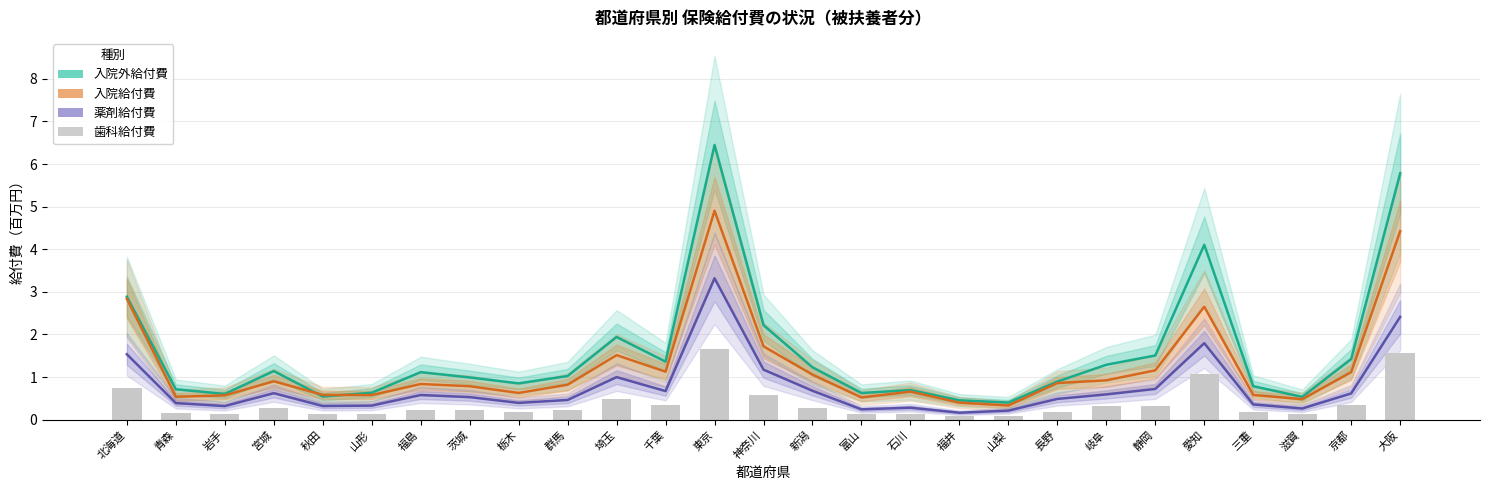

What is the average value of the 歯科給付費 series?

0.4